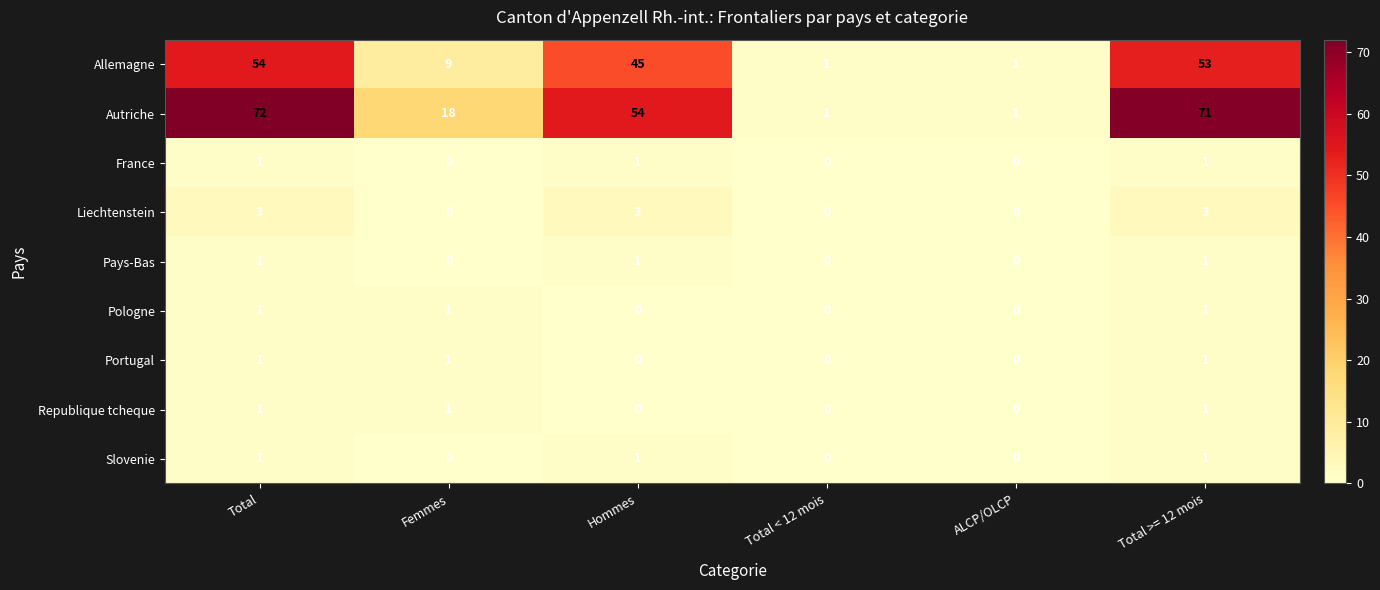

What is the sum of all Autriche values?

217